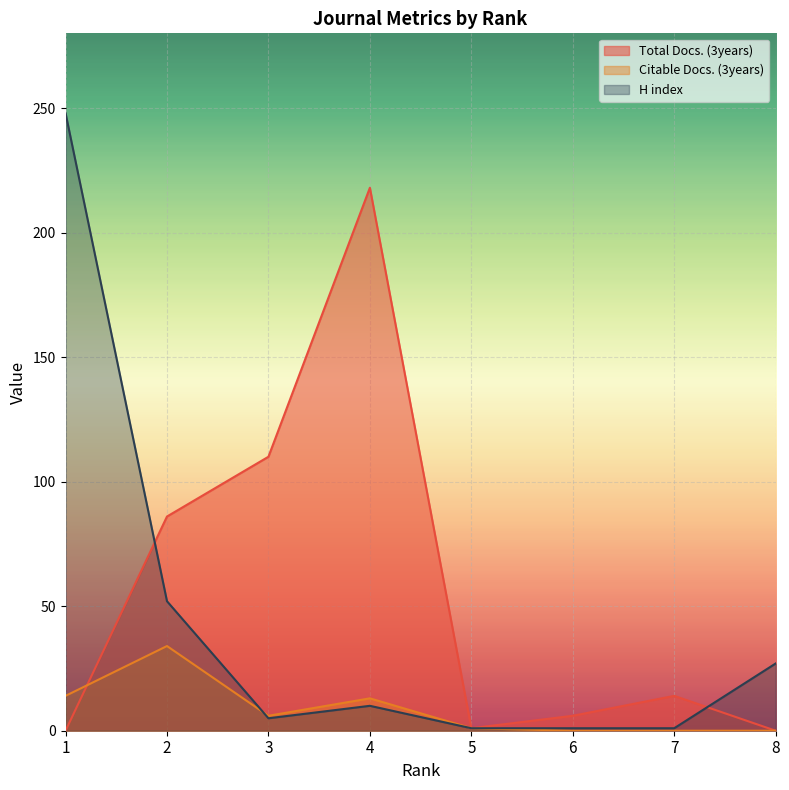

Rank the series at 1 from lowest to highest value.

Total Docs. (3years), Citable Docs. (3years), H index